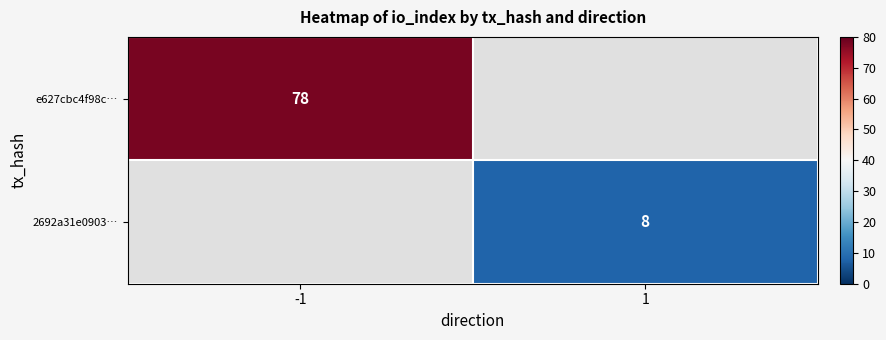

Is it true that e627cbc4f98c… equals 102 at -1?

False